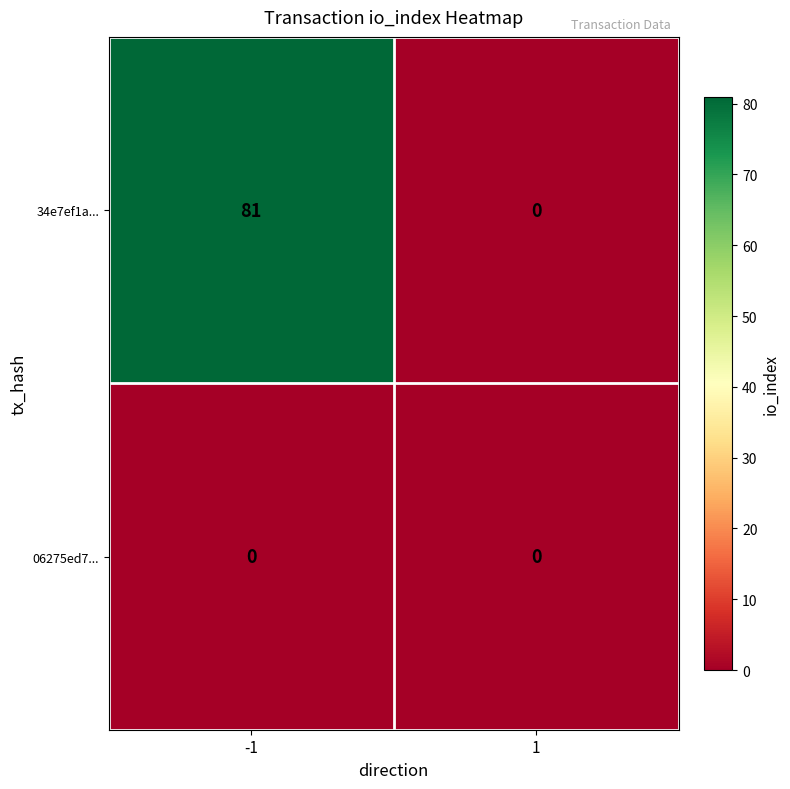

Rank the series by their average value, from lowest to highest.

06275ed7..., 34e7ef1a...